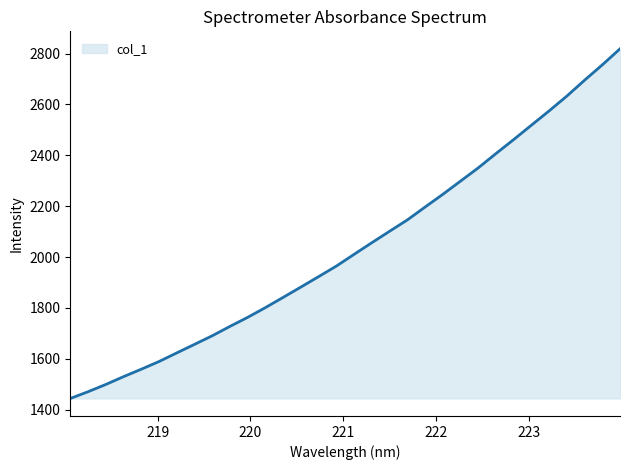

What is the maximum value shown in the chart?

2818.7